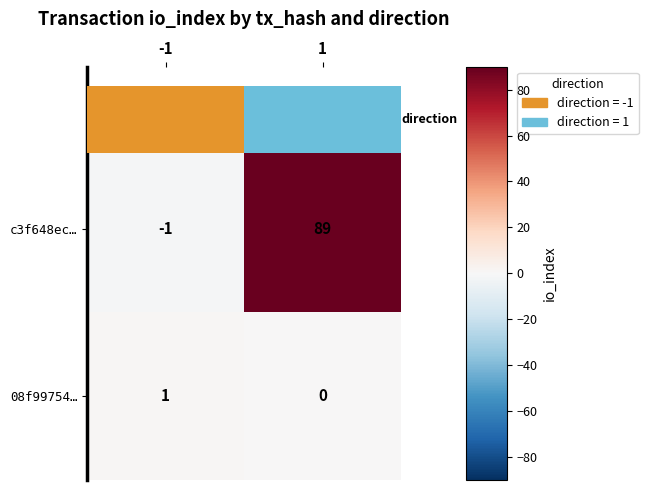

Which series has the largest total across all categories?

c3f648ec…